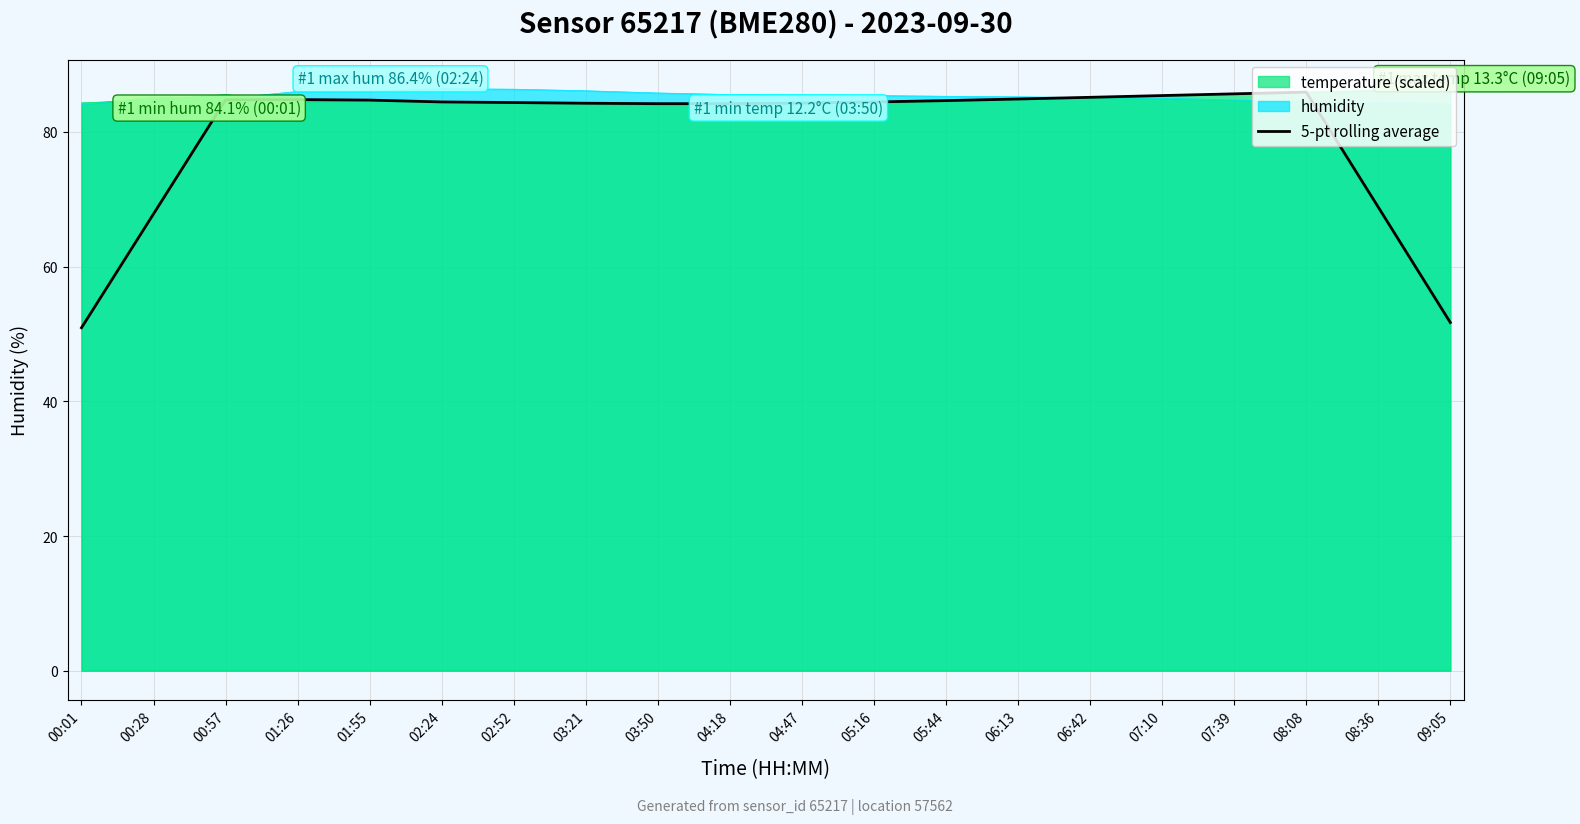

What is the change in value from 01:55 to 09:05?

-33.0